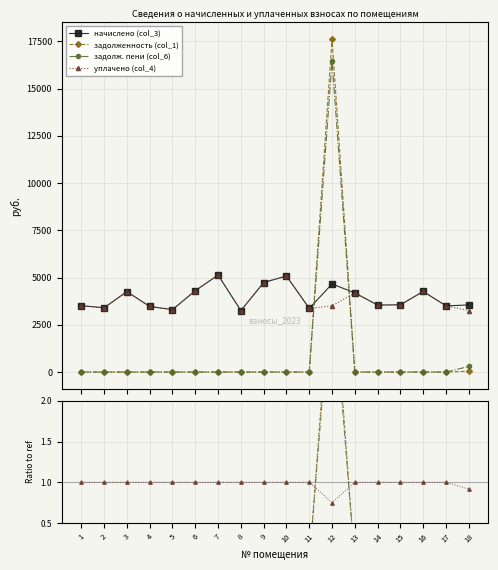

Which series has the largest total across all categories?

начислено (col_3)